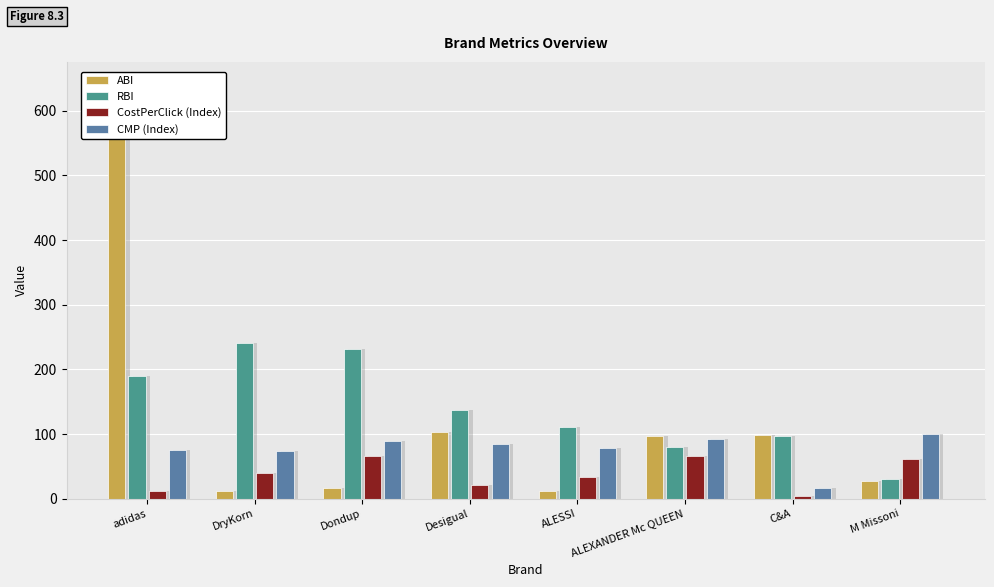

Which series has the largest range (max minus min)?

ABI